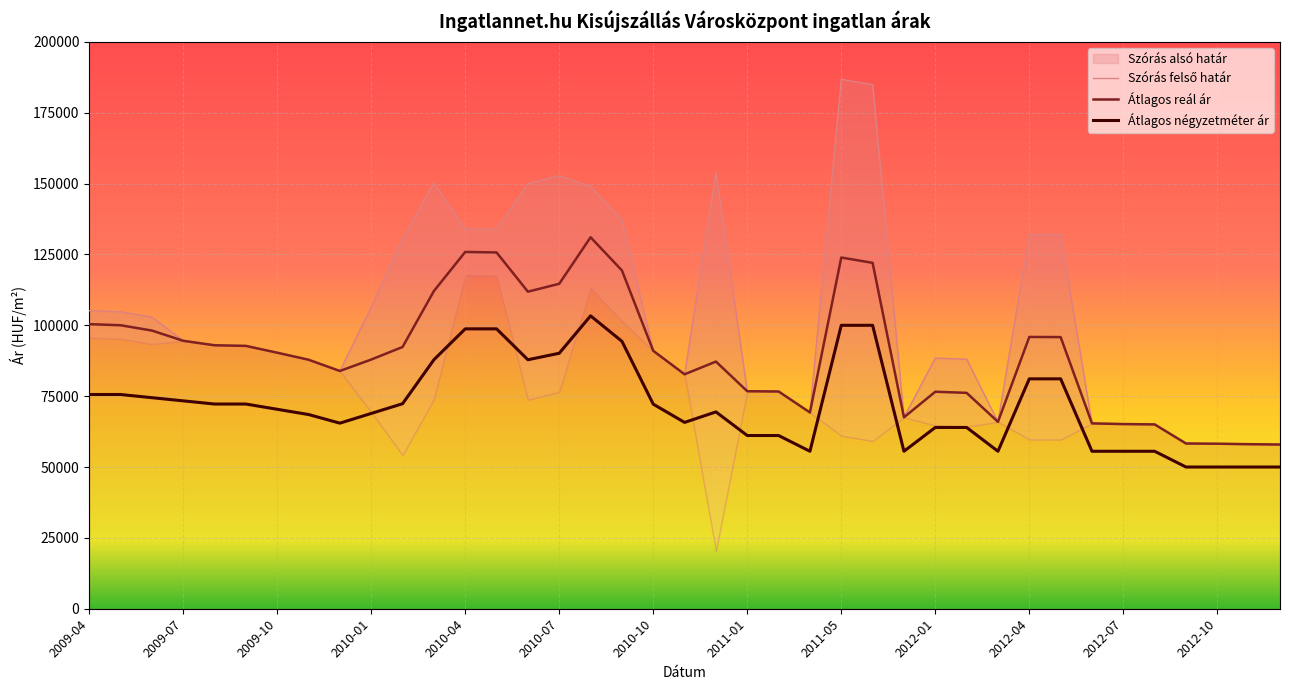

True or false: Átlagos reál ár and Átlagos négyzetméter ár intersect in this chart.

False